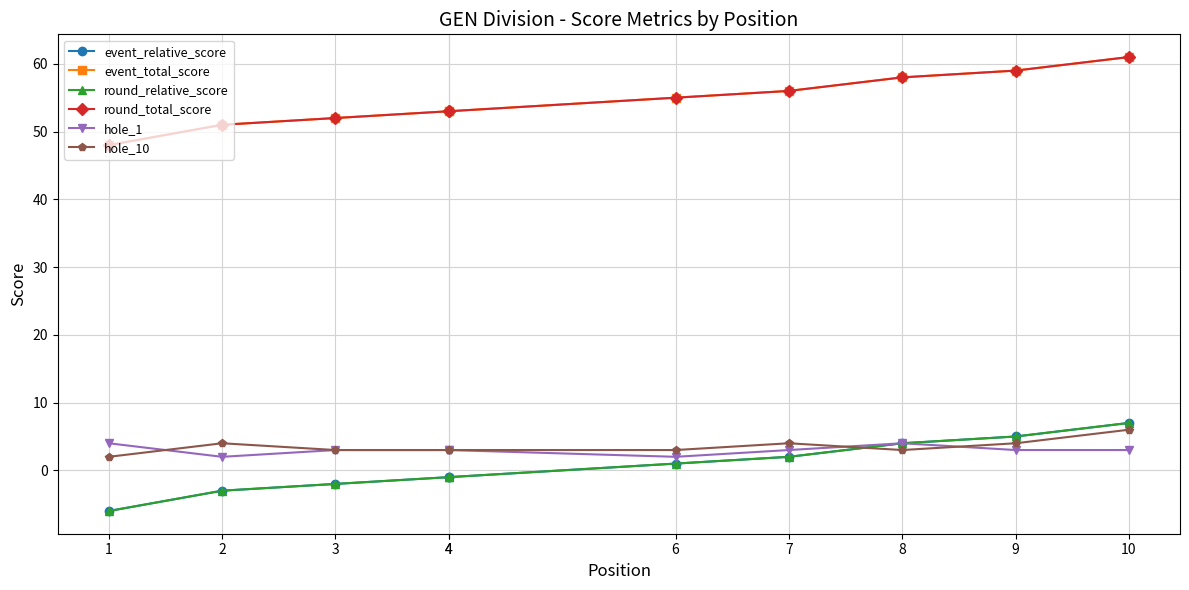

Reading left to right, what are all the values shown in this chart?

event_relative_score: -6	-3	-2	-1	-1	1	2	4	5	7
event_total_score: 48	51	52	53	53	55	56	58	59	61
round_relative_score: -6	-3	-2	-1	-1	1	2	4	5	7
round_total_score: 48	51	52	53	53	55	56	58	59	61
hole_1: 4	2	3	3	3	2	3	4	3	3
hole_10: 2	4	3	3	3	3	4	3	4	6